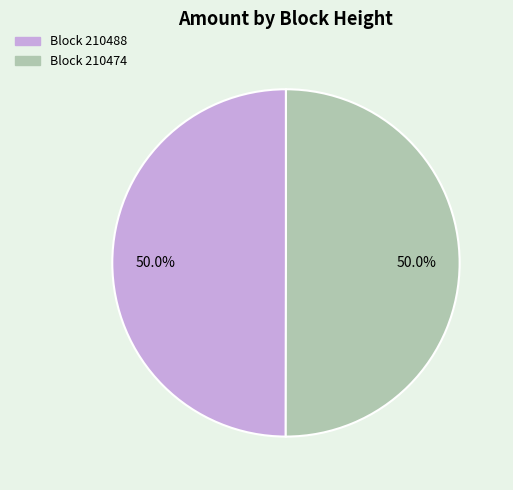

Approximately how many times larger is the value at Block 210474 compared to Block 210488?

1.0